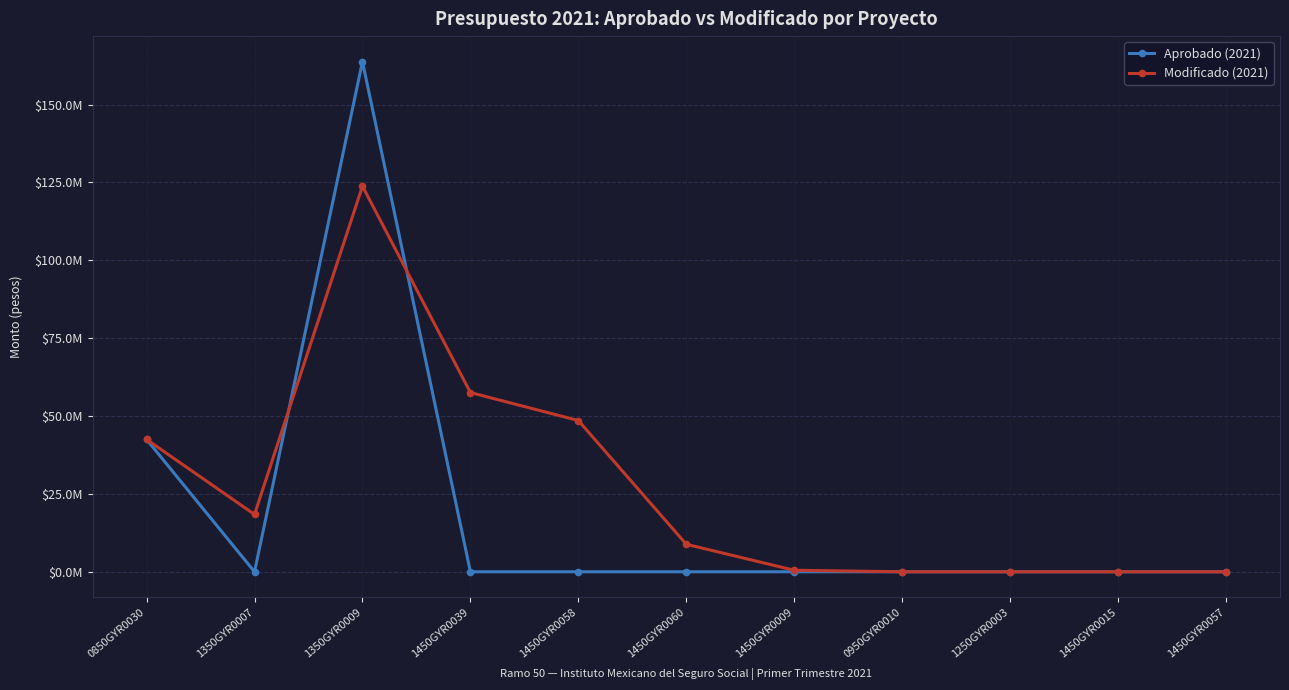

What is the sum of the Aprobado (2021) values at 1450GYR0057 and 1350GYR0009?

163808963